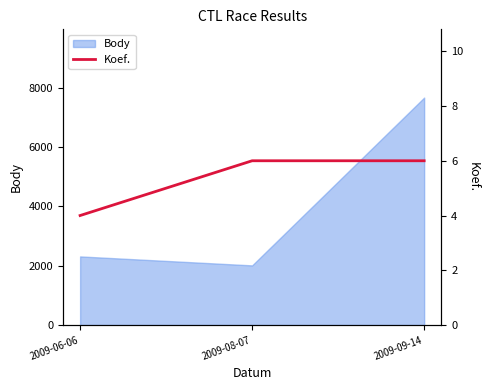

Rank the categories by Body value from lowest to highest.

2009-08-07, 2009-06-06, 2009-09-14